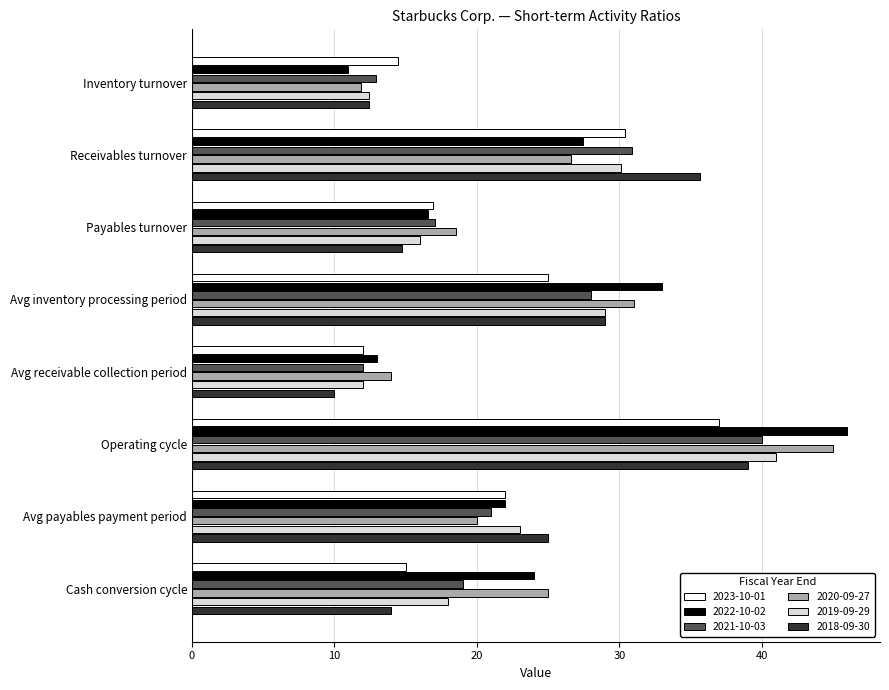

The 2018-09-30 series shows 25.0 at Avg payables payment period. True or false?

True